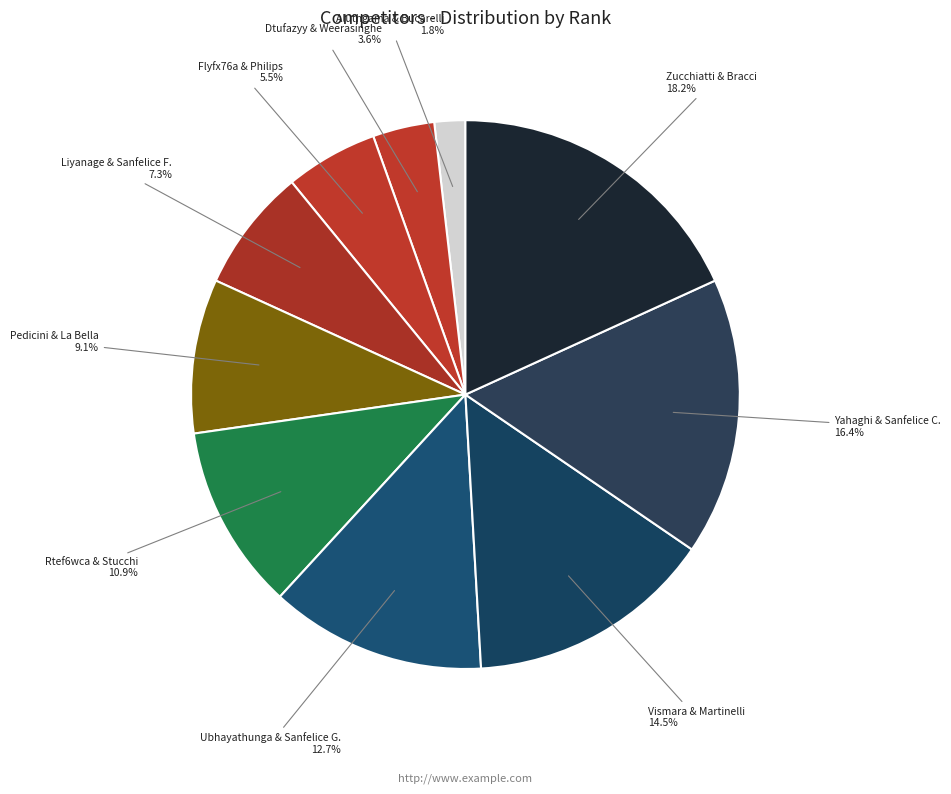

Combined, do Yahaghi & Sanfelice C. and Rtef6wca & Stucchi account for over 50%?

No